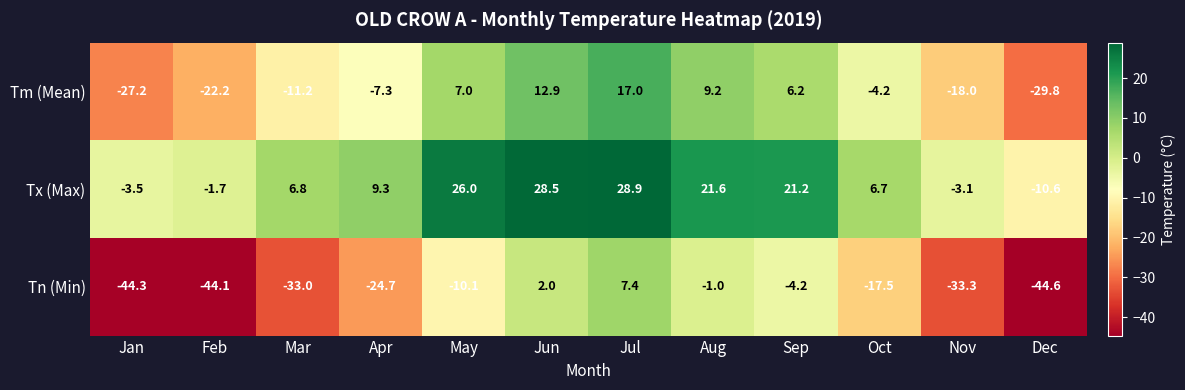

Between Jan and Mar, which series saw the biggest shift?

Tm (Mean)